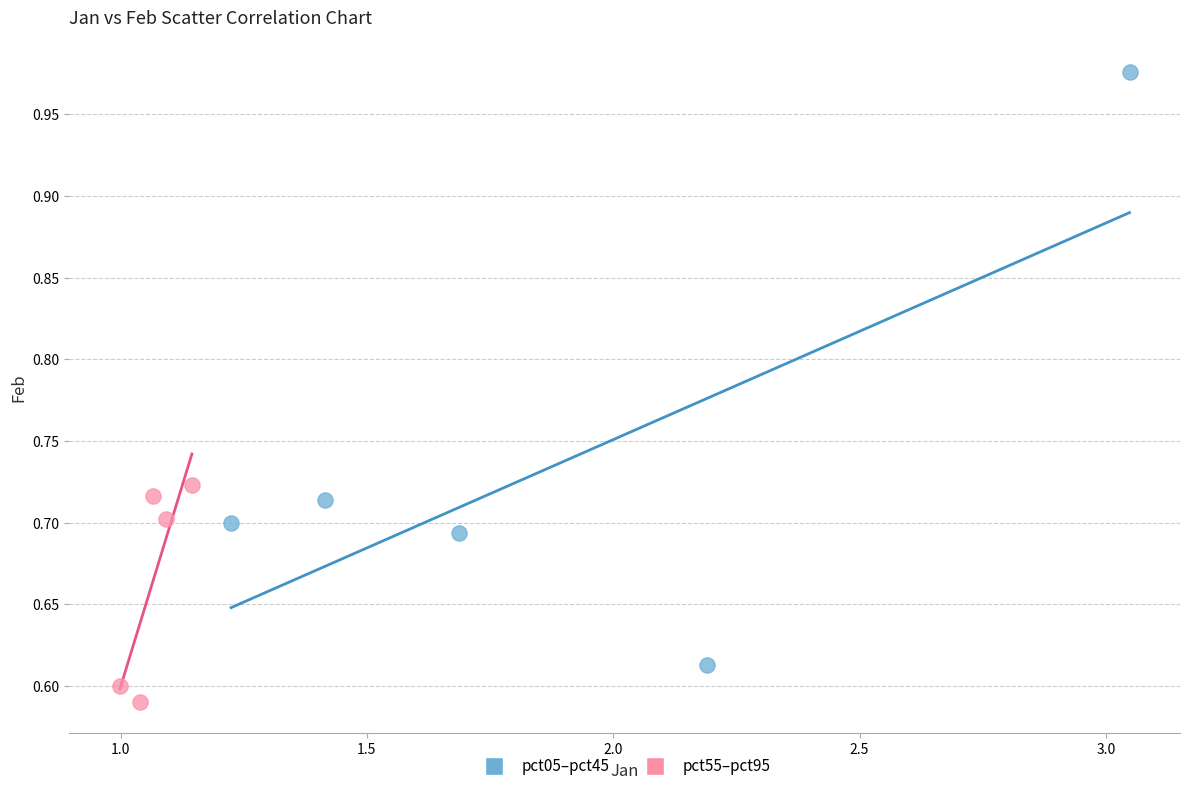

What are all the series names shown in the legend?

pct05–pct45, pct55–pct95